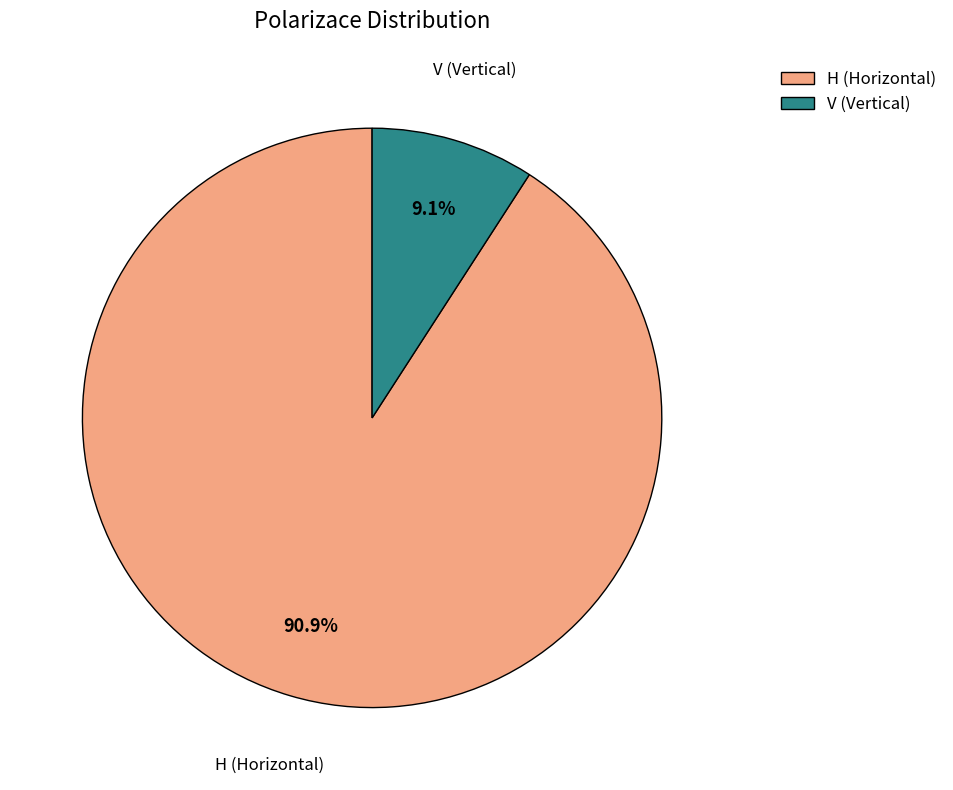

Between H (Horizontal) and V (Vertical), which is larger?

H (Horizontal)